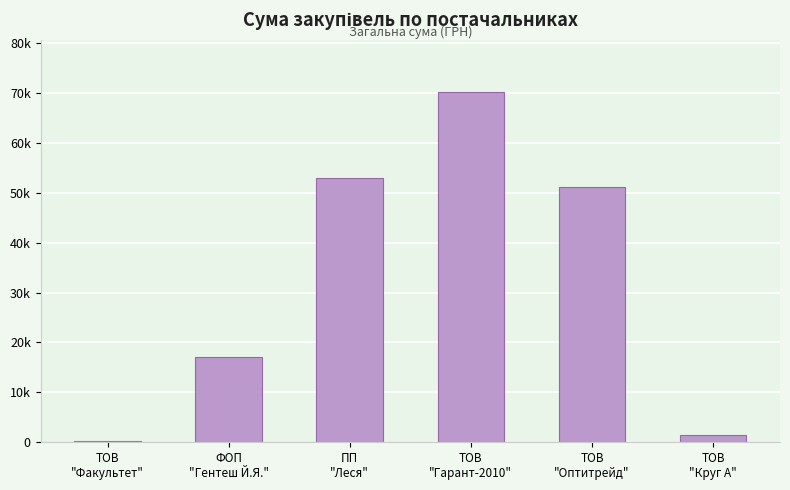

What is the value of the 6th bar from the left?

1459.2